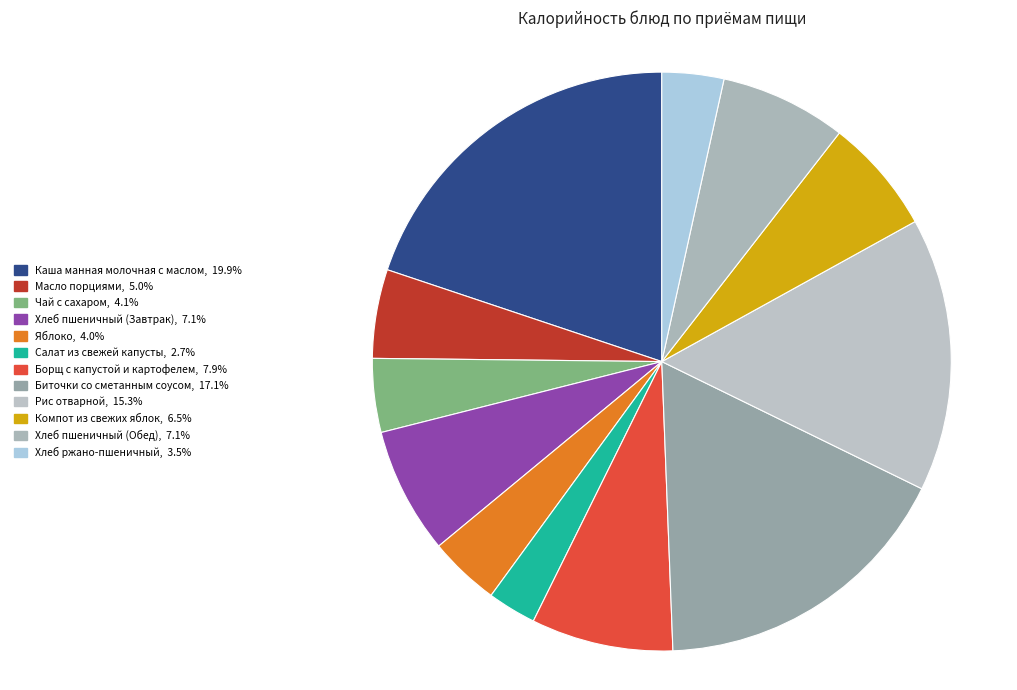

Which slice is the largest?

Каша манная молочная с маслом